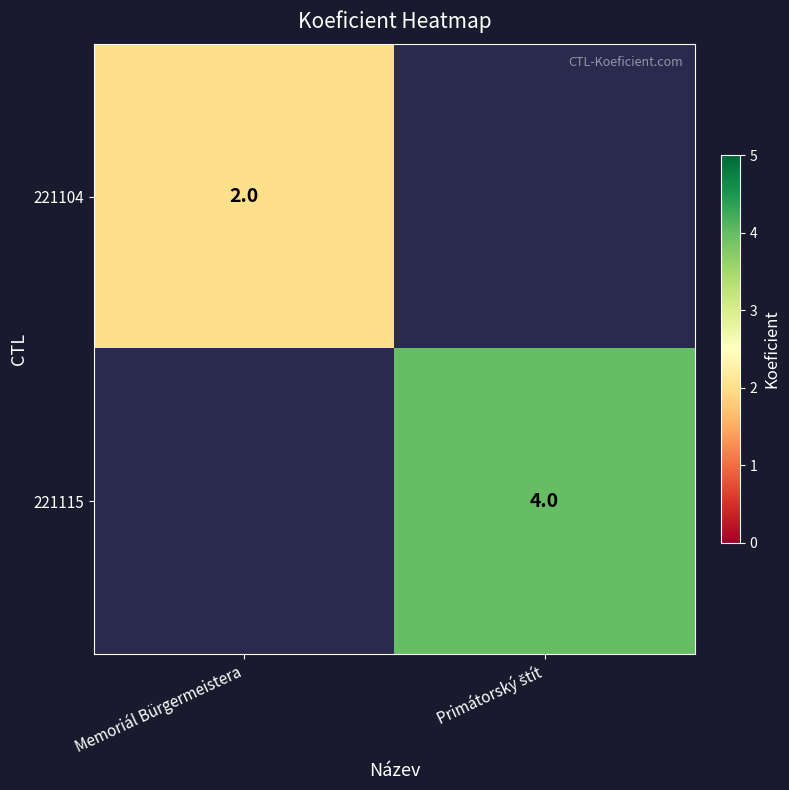

The value of 221104 at Memoriál Bürgermeistera is 2. True or false?

True